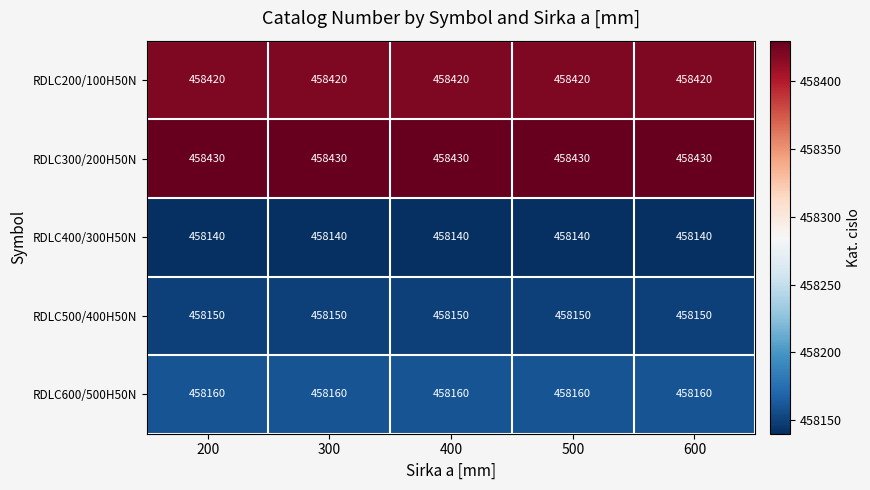

The value of RDLC400/300H50N at 600 is 458140. True or false?

True